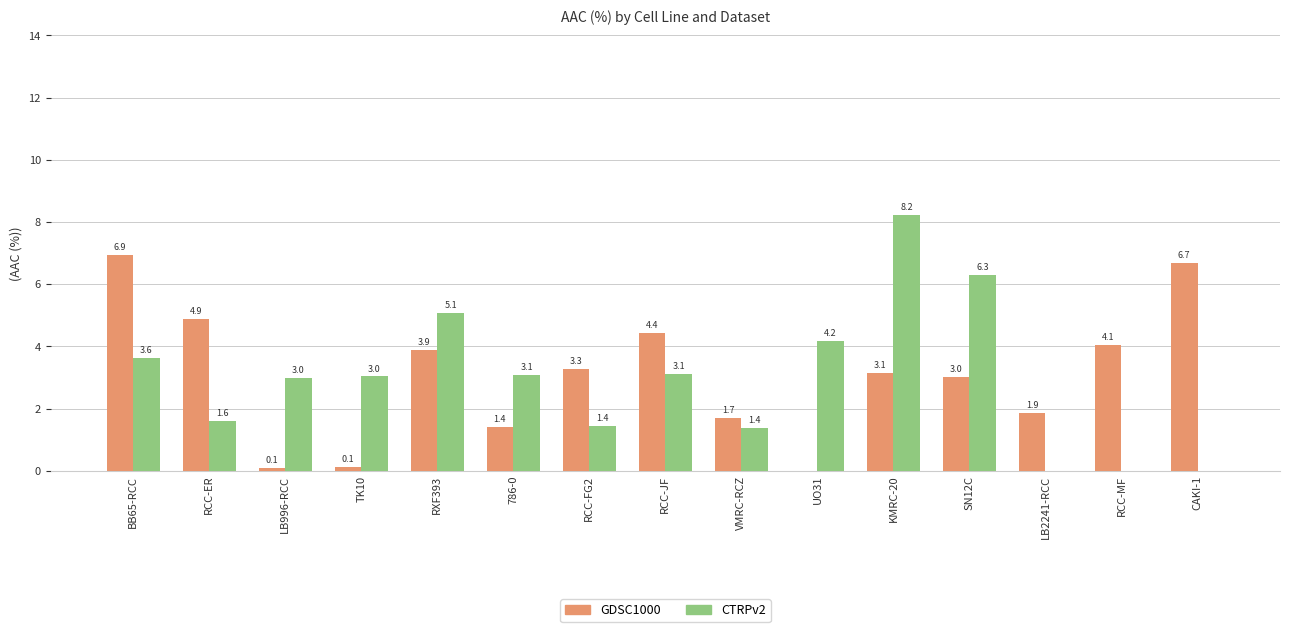

Which series changed the most between BB65-RCC and CAKI-1?

CTRPv2